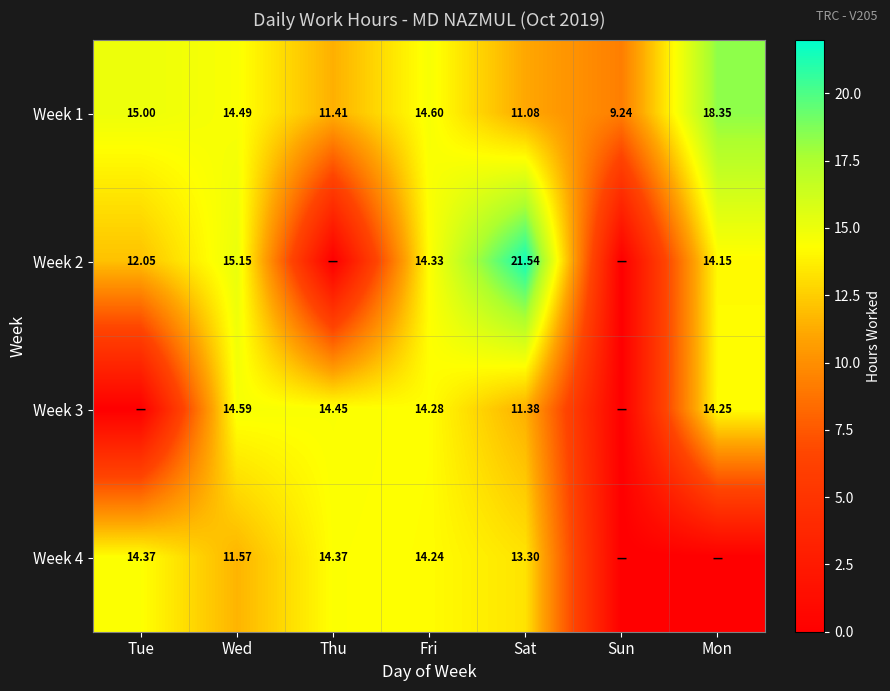

How many series are shown in this chart?

4